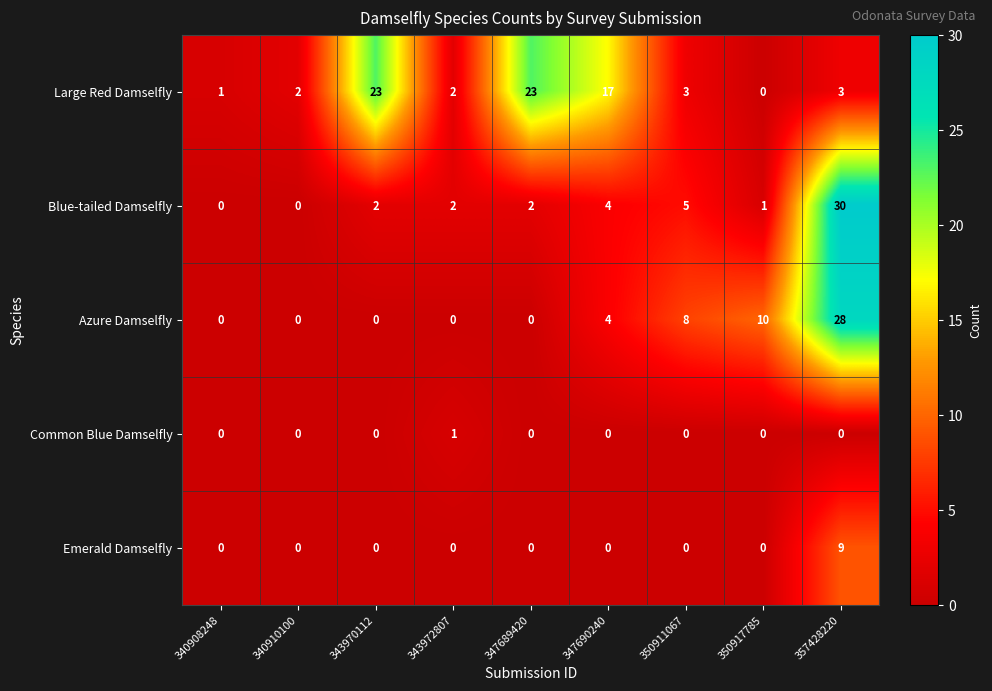

What is the difference between the maximum and second lowest values in the Azure Damselfly series?

28